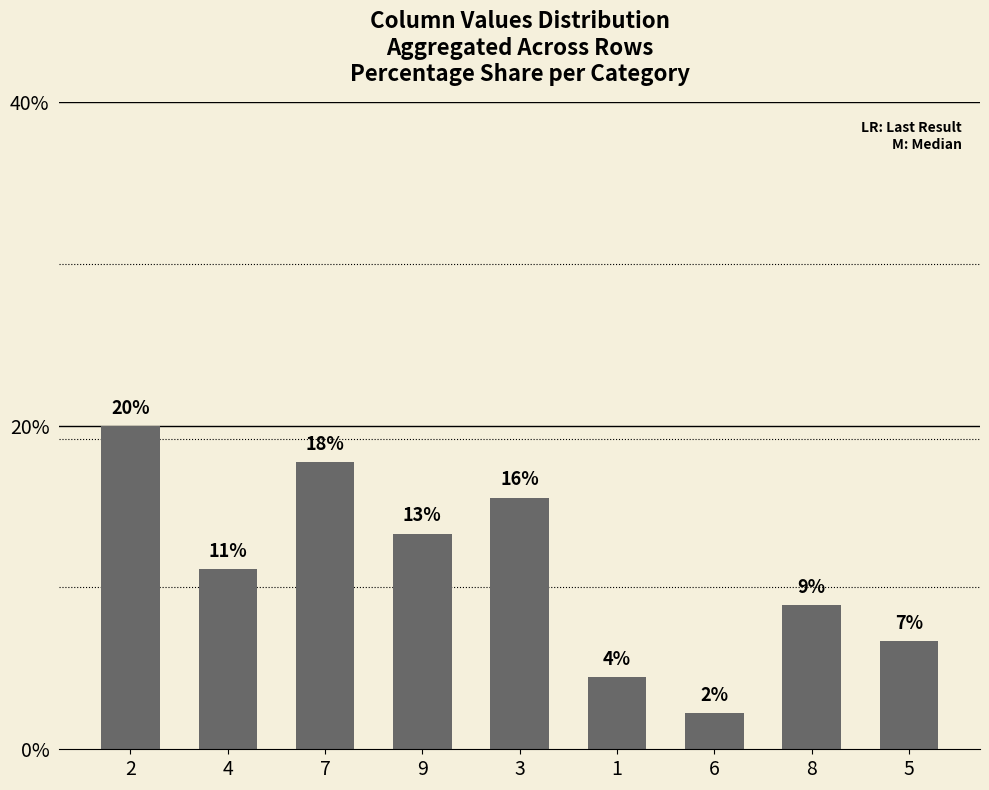

Between 9 and 8, which is larger?

9